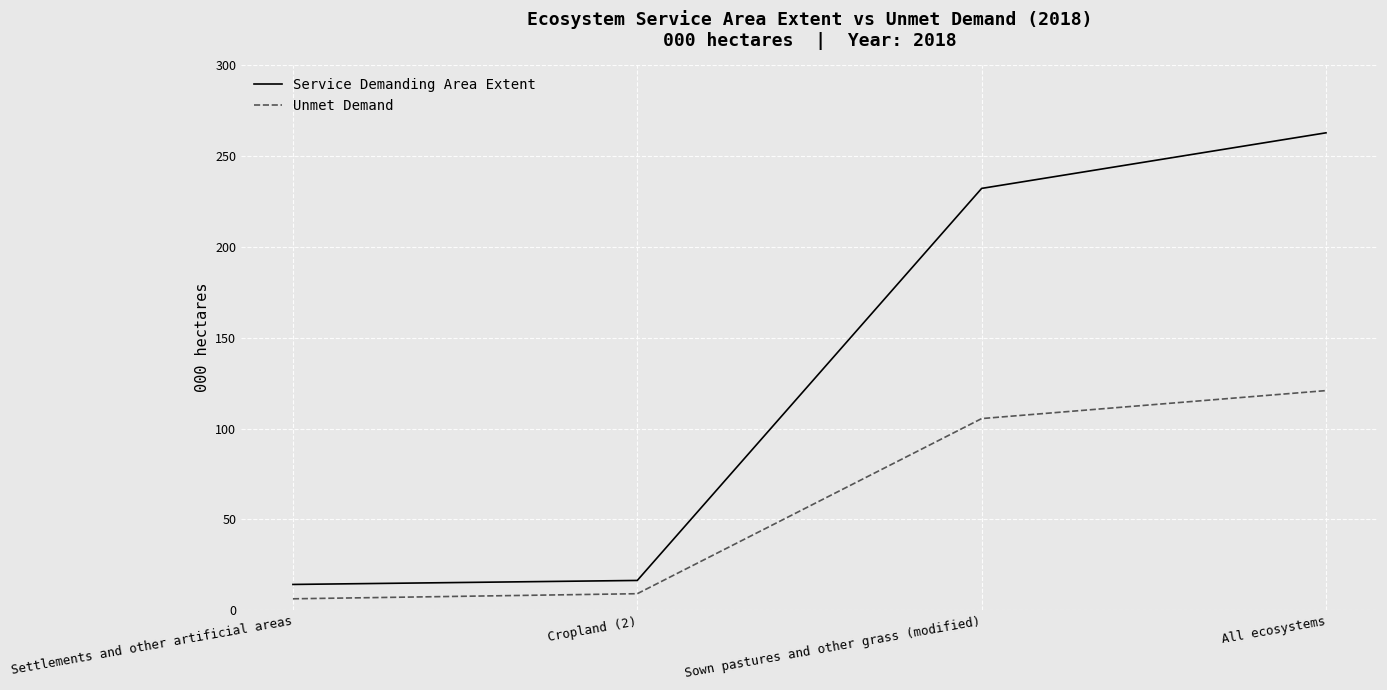

What are all the series names shown in the legend?

Service Demanding Area Extent, Unmet Demand